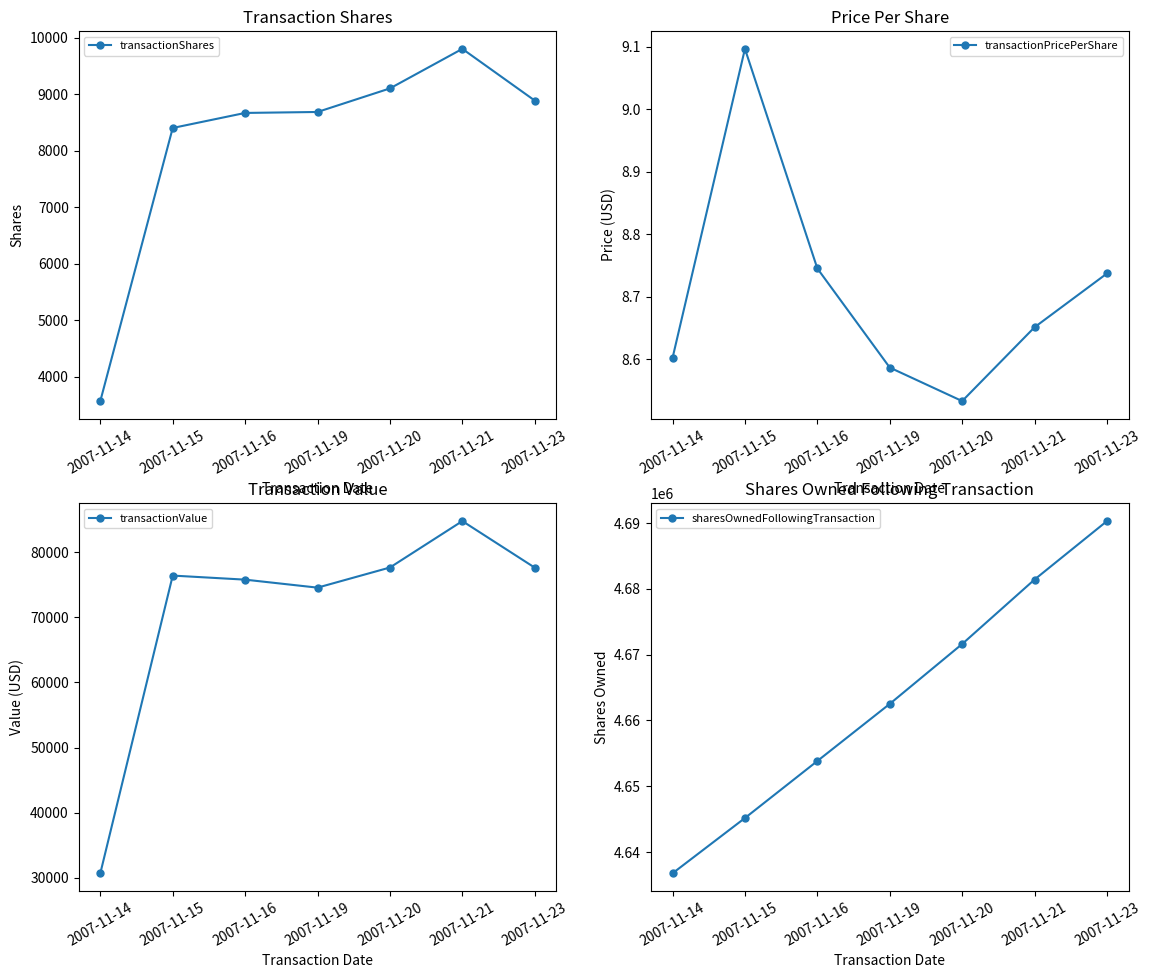

What is the value of the transactionPricePerShare point at the 3rd from the left?

8.7